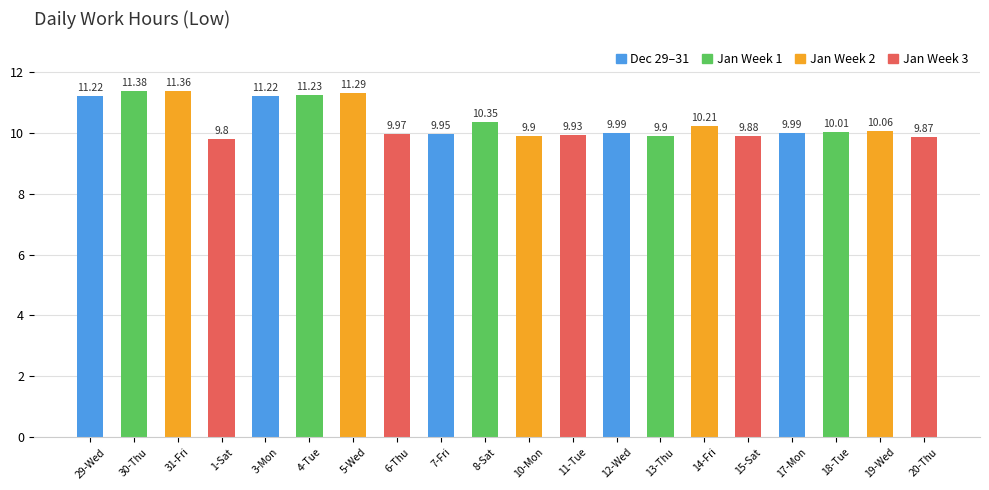

How many data points are less than 10?

10